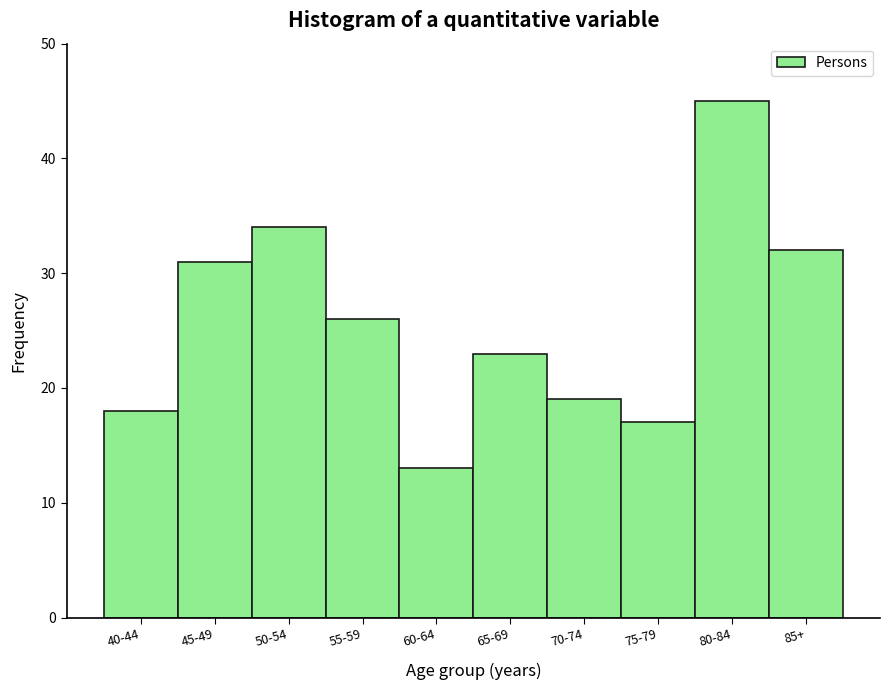

Reading left to right, transcribe all the data shown in this chart.

18	31	34	26	13	23	19	17	45	32